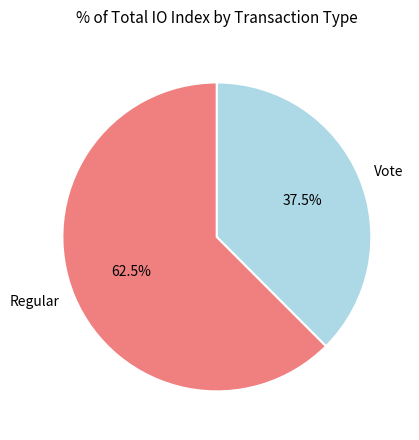

What is the smallest slice in the pie chart?

Vote